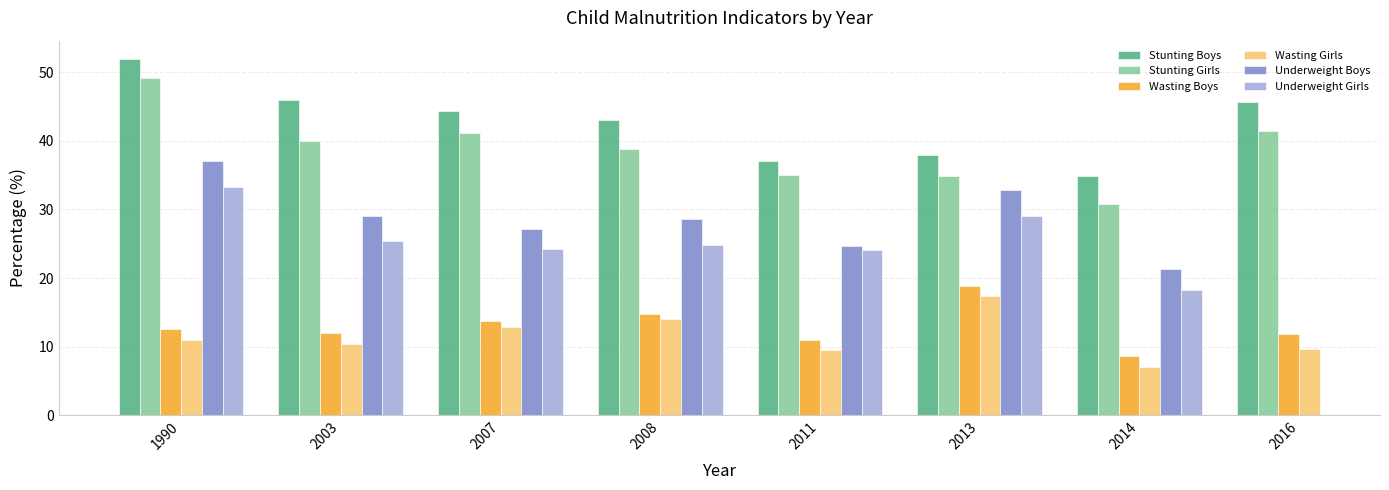

What is the difference between the second highest and second lowest values in the Stunting Girls series?

6.6